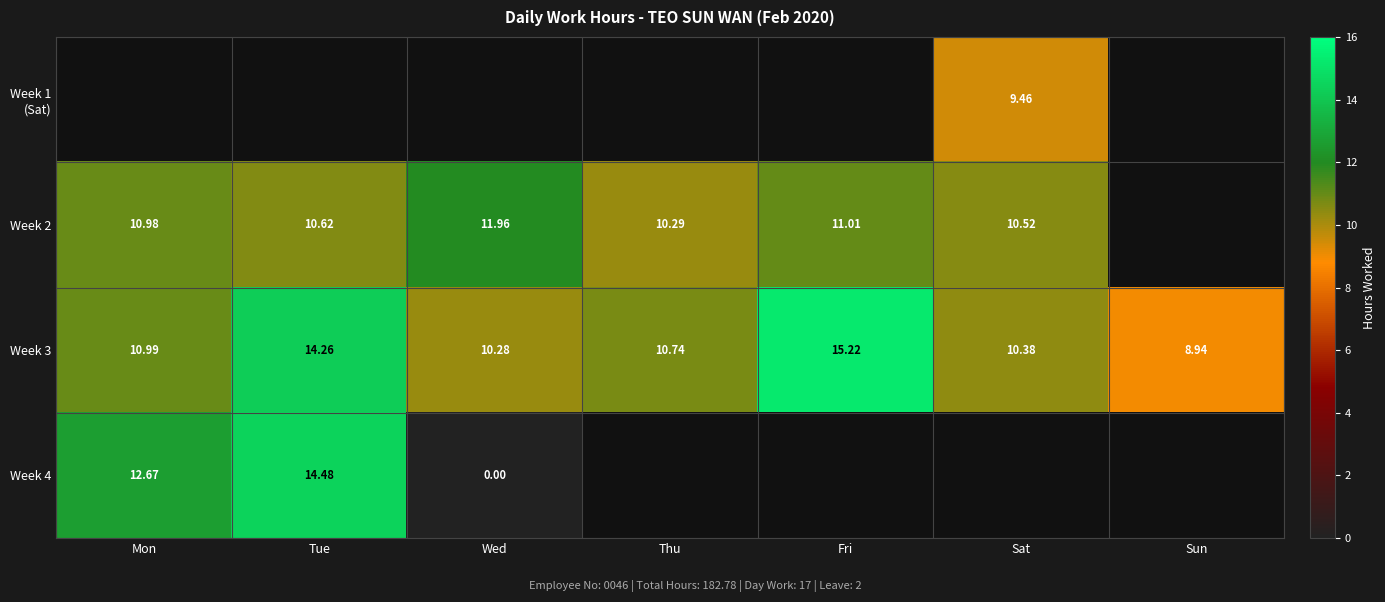

The value of Week 2 at Sat is 14.4. True or false?

False